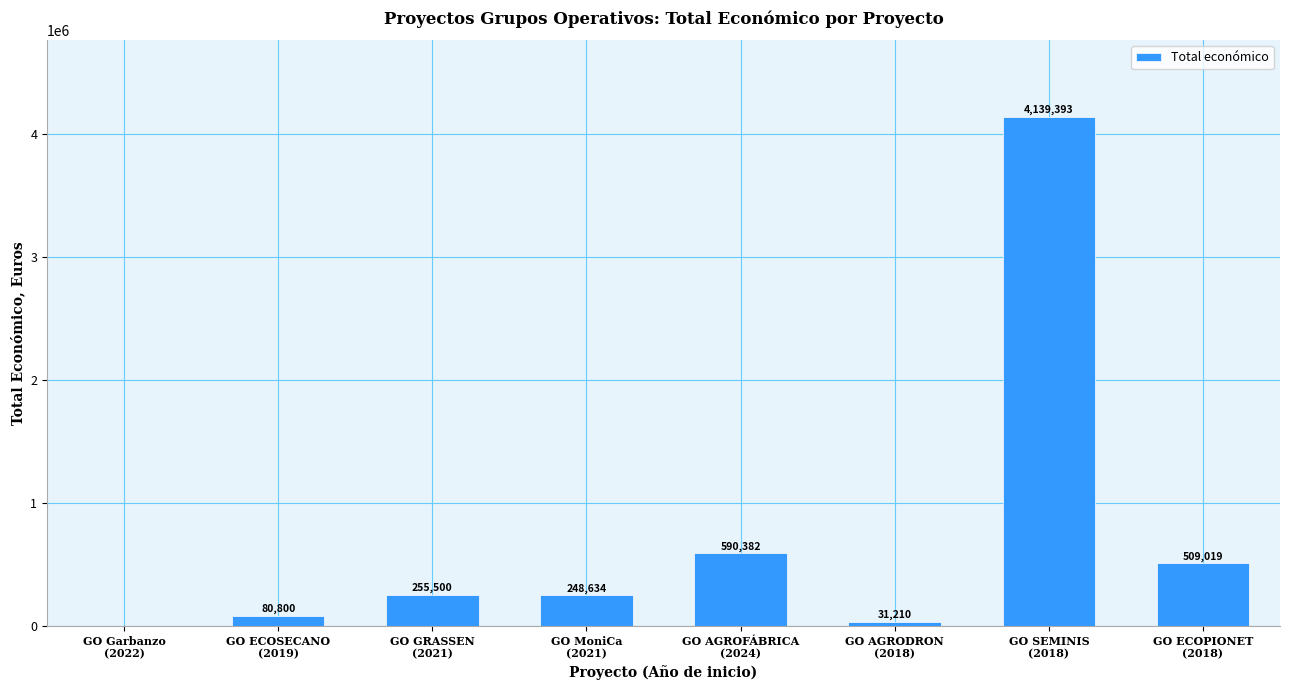

What is the sum of all values?

5854938